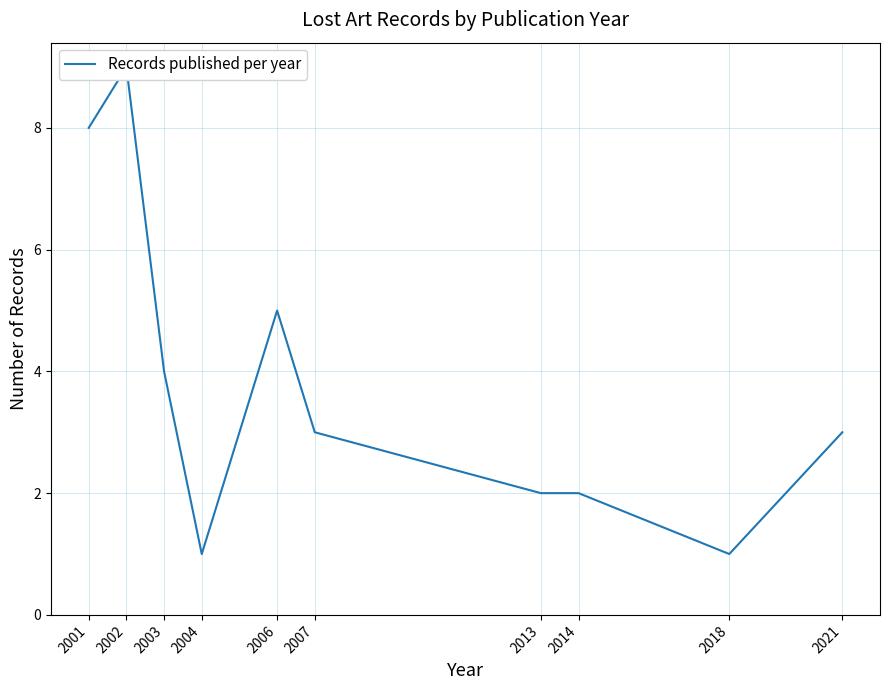

The chart shows a value of 5 at 2002. True or false?

False